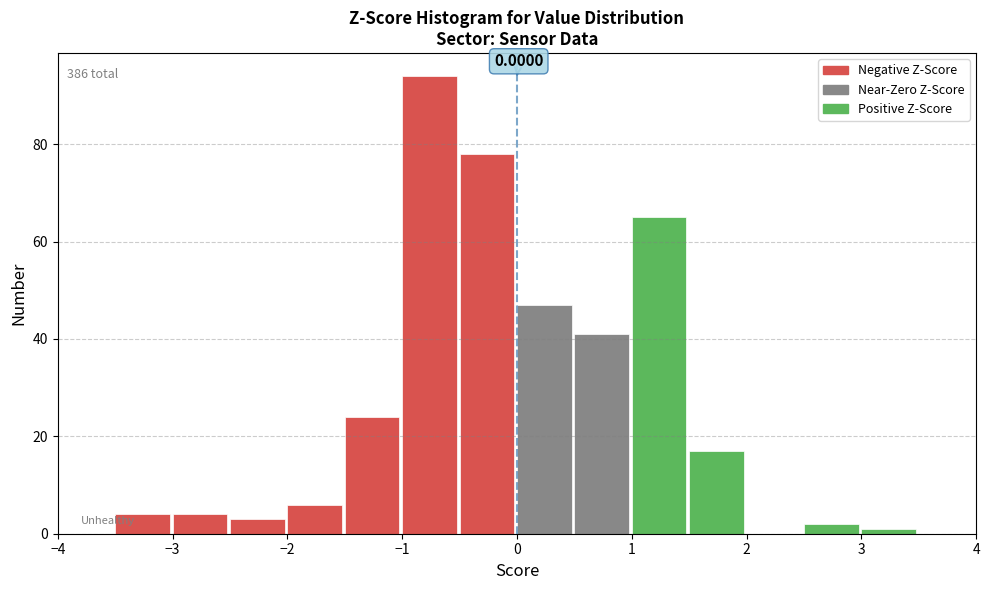

Which range on the x-axis has the tallest bar?

-1.0 to -0.5